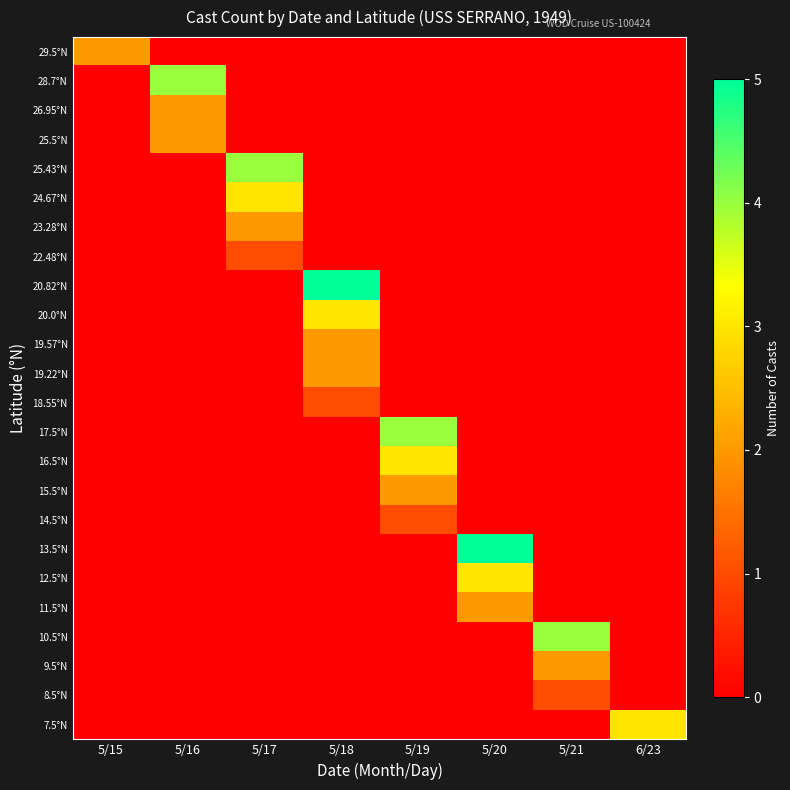

Reading right to left, list all the values displayed in this chart.

29.5°N: 6/23=0	5/21=0	5/20=0	5/19=0	5/18=0	5/17=0	5/16=0	5/15=2
28.7°N: 6/23=0	5/21=0	5/20=0	5/19=0	5/18=0	5/17=0	5/16=4	5/15=0
26.95°N: 6/23=0	5/21=0	5/20=0	5/19=0	5/18=0	5/17=0	5/16=2	5/15=0
25.5°N: 6/23=0	5/21=0	5/20=0	5/19=0	5/18=0	5/17=0	5/16=2	5/15=0
25.43°N: 6/23=0	5/21=0	5/20=0	5/19=0	5/18=0	5/17=4	5/16=0	5/15=0
24.67°N: 6/23=0	5/21=0	5/20=0	5/19=0	5/18=0	5/17=3	5/16=0	5/15=0
23.28°N: 6/23=0	5/21=0	5/20=0	5/19=0	5/18=0	5/17=2	5/16=0	5/15=0
22.48°N: 6/23=0	5/21=0	5/20=0	5/19=0	5/18=0	5/17=1	5/16=0	5/15=0
20.82°N: 6/23=0	5/21=0	5/20=0	5/19=0	5/18=5	5/17=0	5/16=0	5/15=0
20.0°N: 6/23=0	5/21=0	5/20=0	5/19=0	5/18=3	5/17=0	5/16=0	5/15=0
19.57°N: 6/23=0	5/21=0	5/20=0	5/19=0	5/18=2	5/17=0	5/16=0	5/15=0
19.22°N: 6/23=0	5/21=0	5/20=0	5/19=0	5/18=2	5/17=0	5/16=0	5/15=0
18.55°N: 6/23=0	5/21=0	5/20=0	5/19=0	5/18=1	5/17=0	5/16=0	5/15=0
17.5°N: 6/23=0	5/21=0	5/20=0	5/19=4	5/18=0	5/17=0	5/16=0	5/15=0
16.5°N: 6/23=0	5/21=0	5/20=0	5/19=3	5/18=0	5/17=0	5/16=0	5/15=0
15.5°N: 6/23=0	5/21=0	5/20=0	5/19=2	5/18=0	5/17=0	5/16=0	5/15=0
14.5°N: 6/23=0	5/21=0	5/20=0	5/19=1	5/18=0	5/17=0	5/16=0	5/15=0
13.5°N: 6/23=0	5/21=0	5/20=5	5/19=0	5/18=0	5/17=0	5/16=0	5/15=0
12.5°N: 6/23=0	5/21=0	5/20=3	5/19=0	5/18=0	5/17=0	5/16=0	5/15=0
11.5°N: 6/23=0	5/21=0	5/20=2	5/19=0	5/18=0	5/17=0	5/16=0	5/15=0
10.5°N: 6/23=0	5/21=4	5/20=0	5/19=0	5/18=0	5/17=0	5/16=0	5/15=0
9.5°N: 6/23=0	5/21=2	5/20=0	5/19=0	5/18=0	5/17=0	5/16=0	5/15=0
8.5°N: 6/23=0	5/21=1	5/20=0	5/19=0	5/18=0	5/17=0	5/16=0	5/15=0
7.5°N: 6/23=3	5/21=0	5/20=0	5/19=0	5/18=0	5/17=0	5/16=0	5/15=0